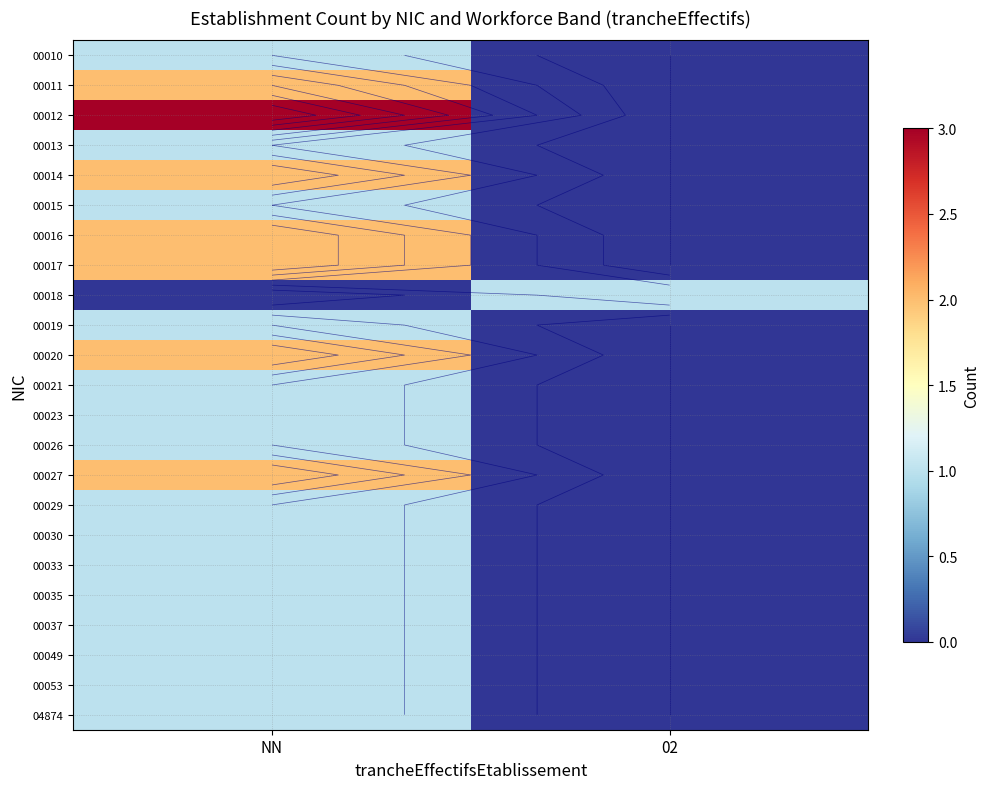

The 00037 series shows 2 at NN. True or false?

False